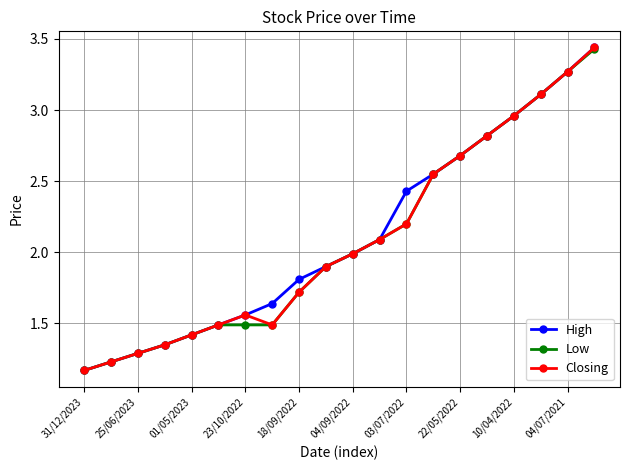

What is the value of the Low point at the 15th from the left?

2.7